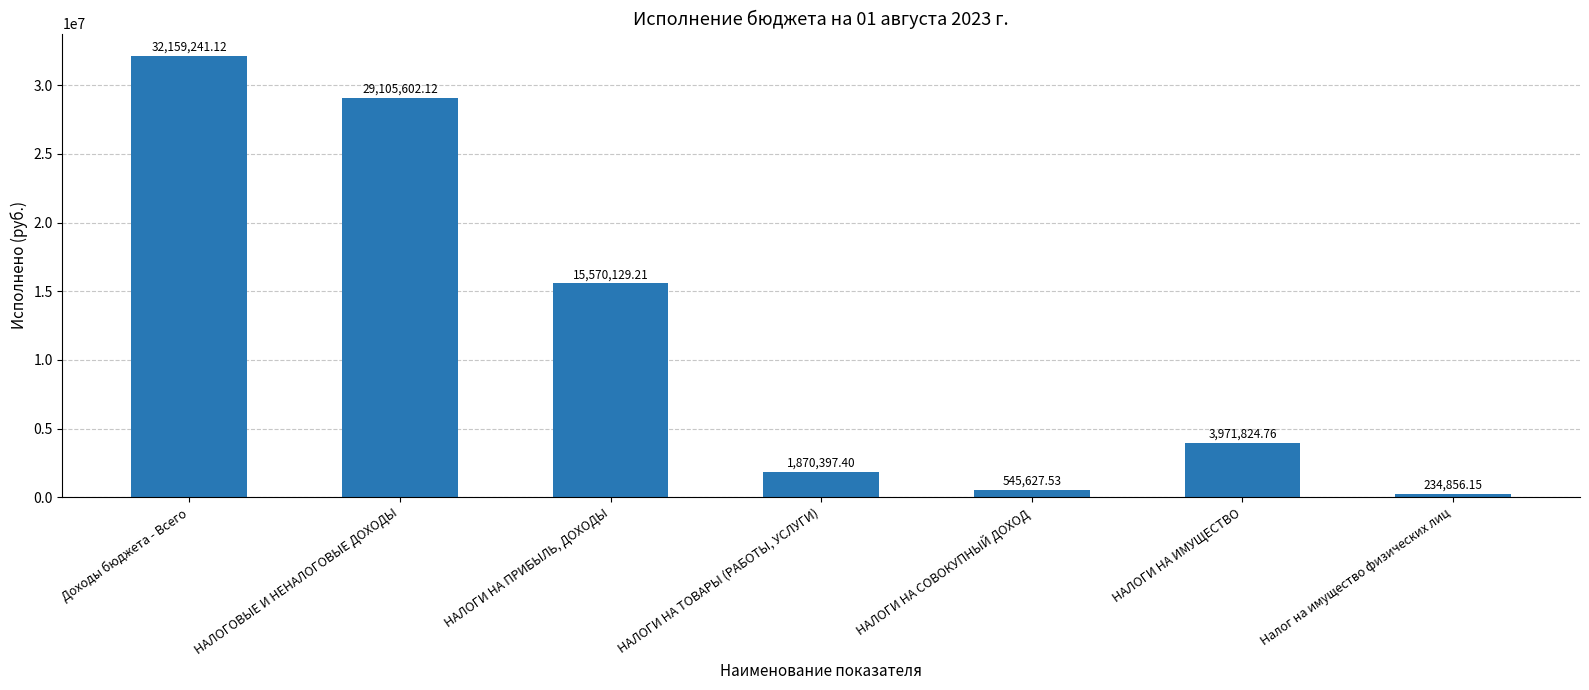

How many values are below 3971824?

3